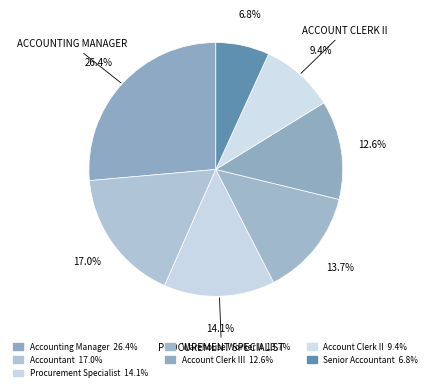

Does any single category account for the majority?

No